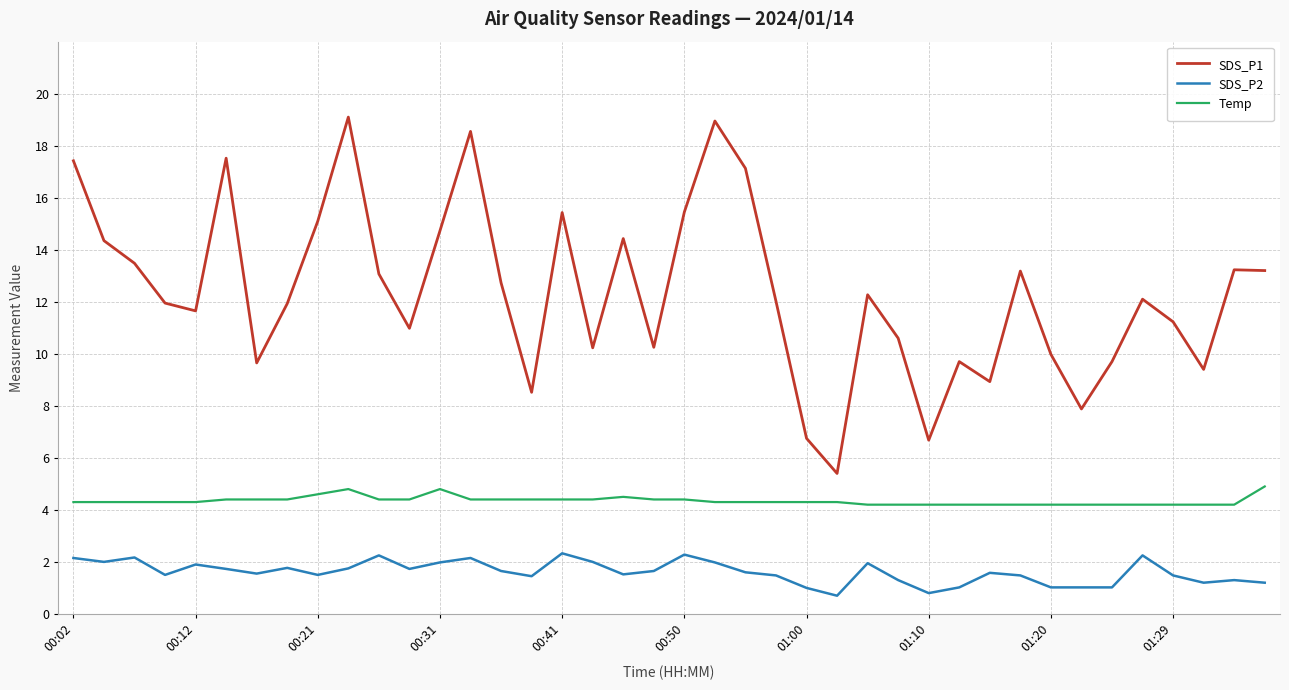

Which series has the largest total across all categories?

SDS_P1